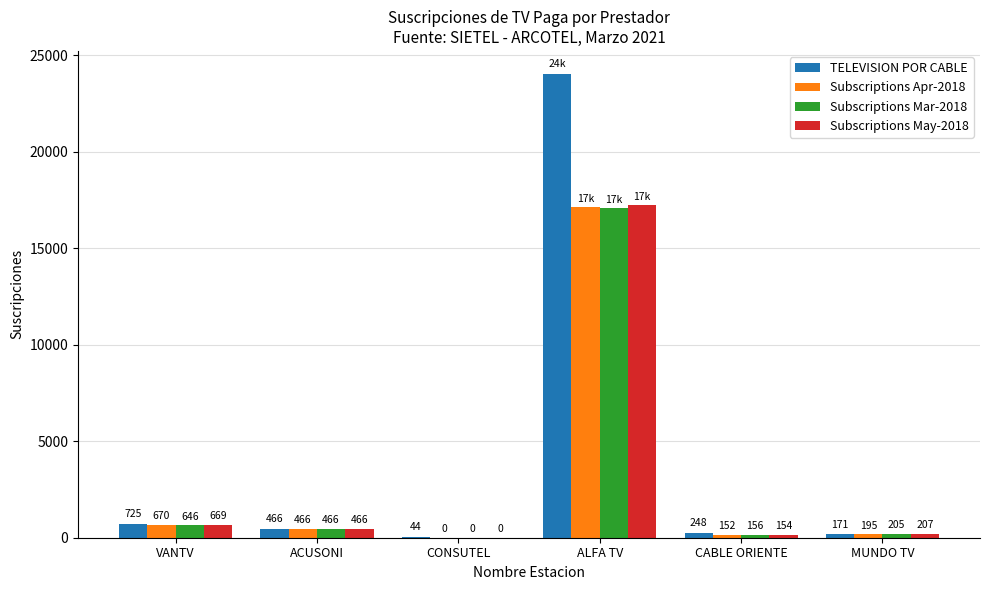

How many data points does each series have?

6